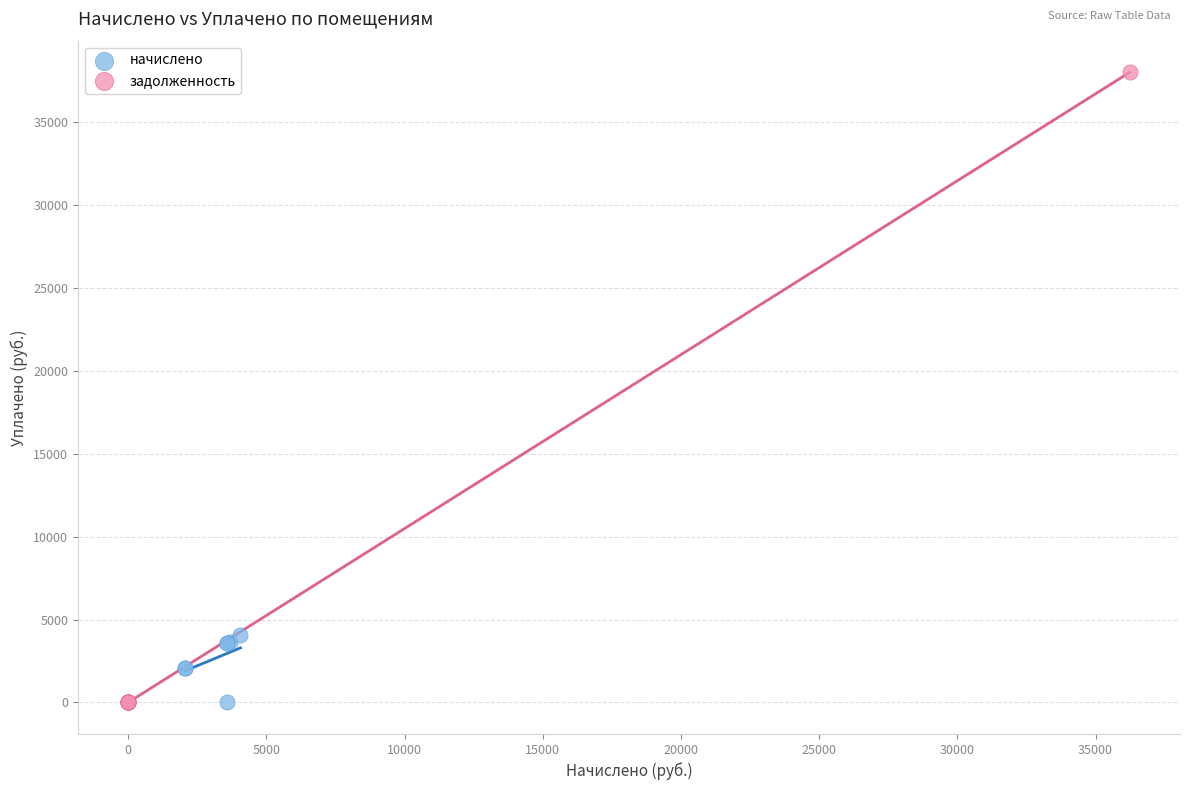

Which series has the largest Y range (max minus min)?

задолженность